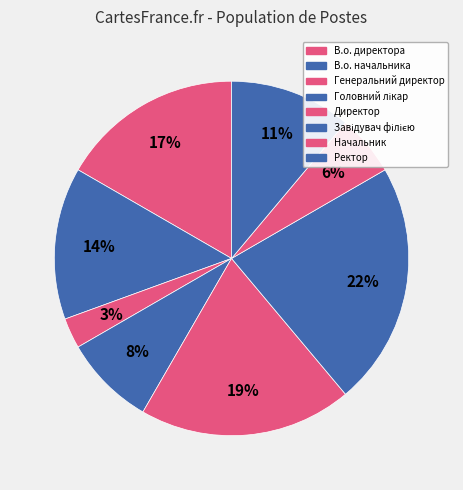

How many segments does this pie chart have?

8